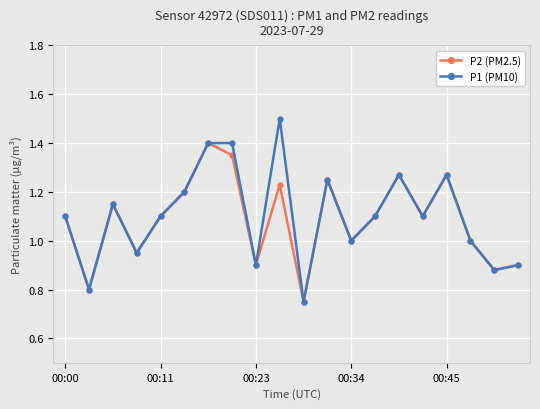

What are all the series names shown in the legend?

P2 (PM2.5), P1 (PM10)